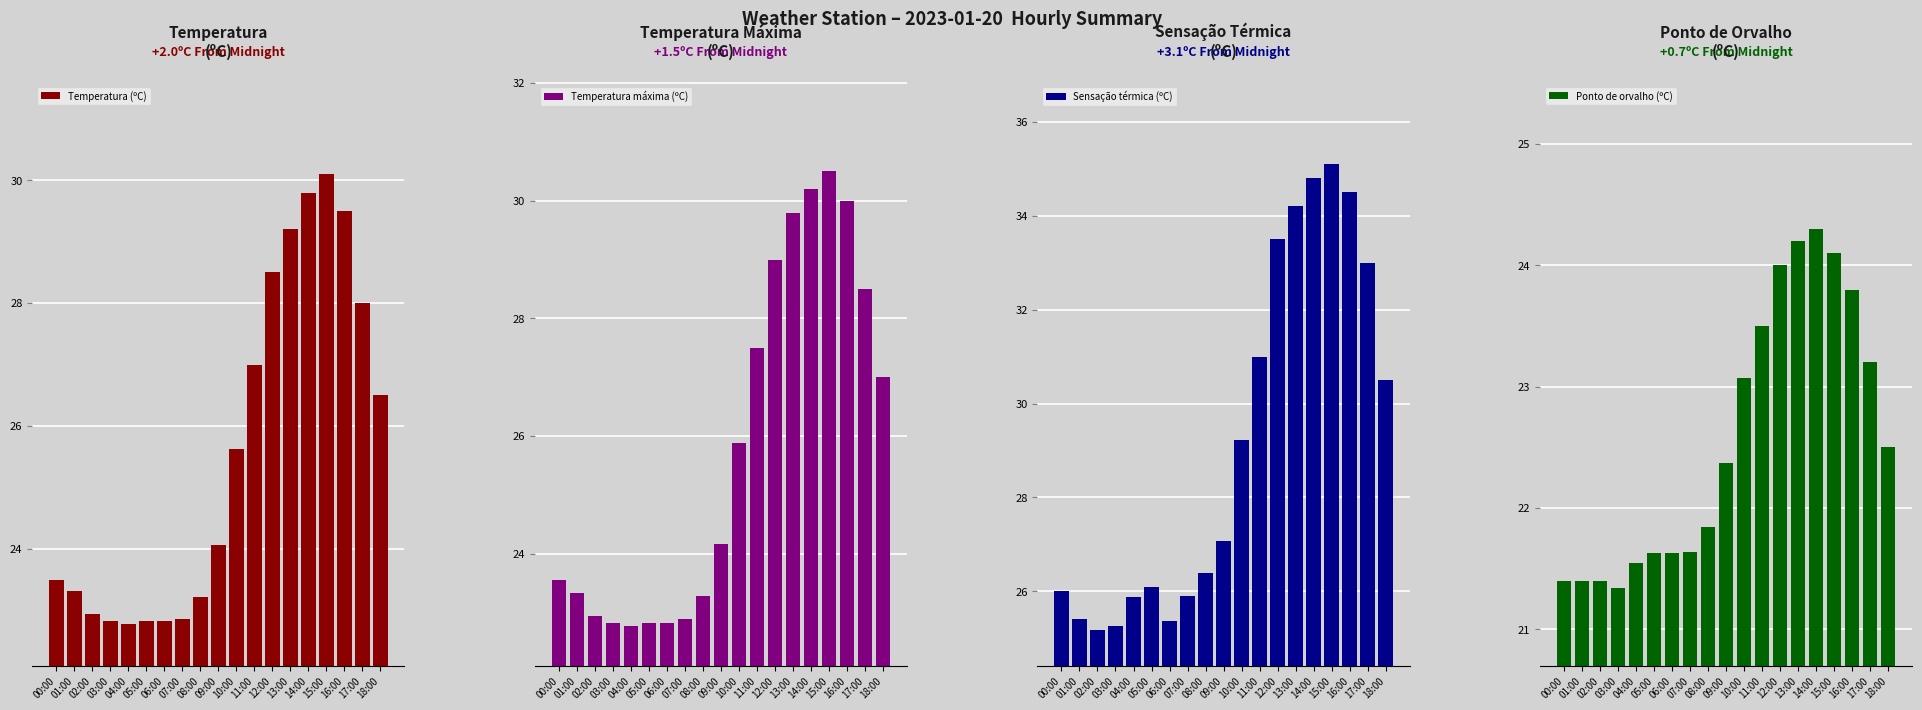

What are all the series names shown in the legend?

Temperatura (ºC), Temperatura máxima (ºC), Sensação térmica (ºC), Ponto de orvalho (ºC)